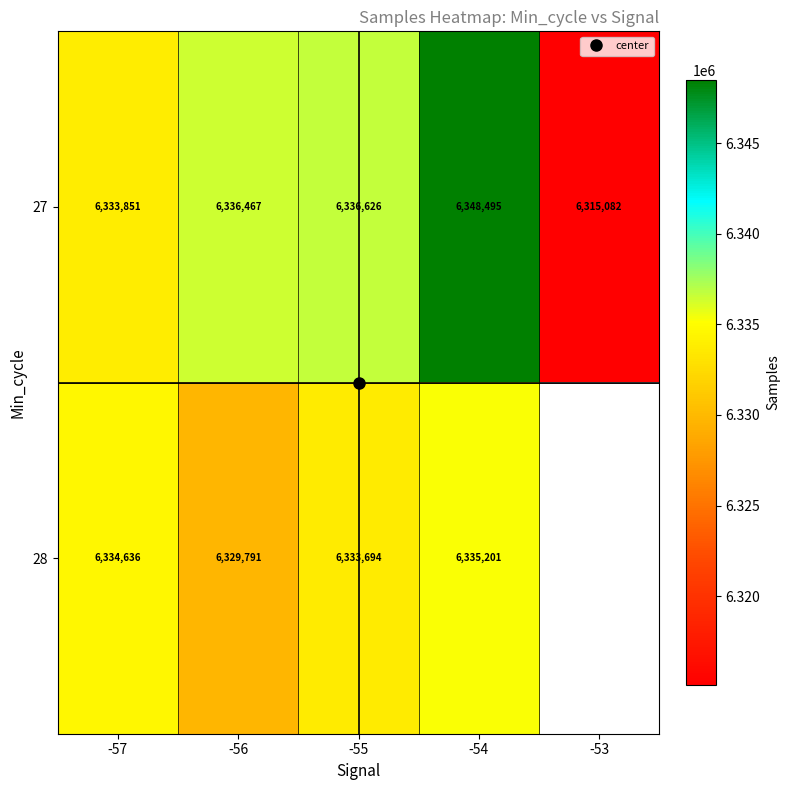

At which label is 27 closest to 6331788?

-57